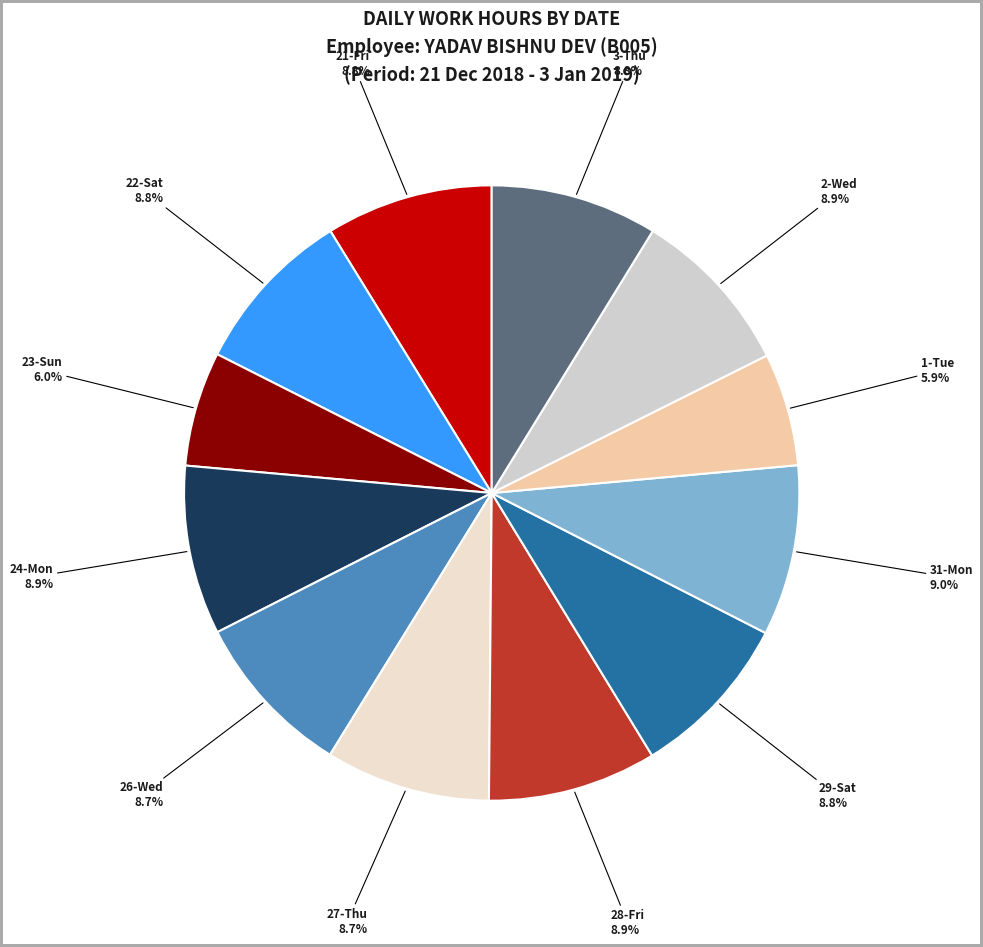

Is it true that 23-Sun is 17% of the pie?

False